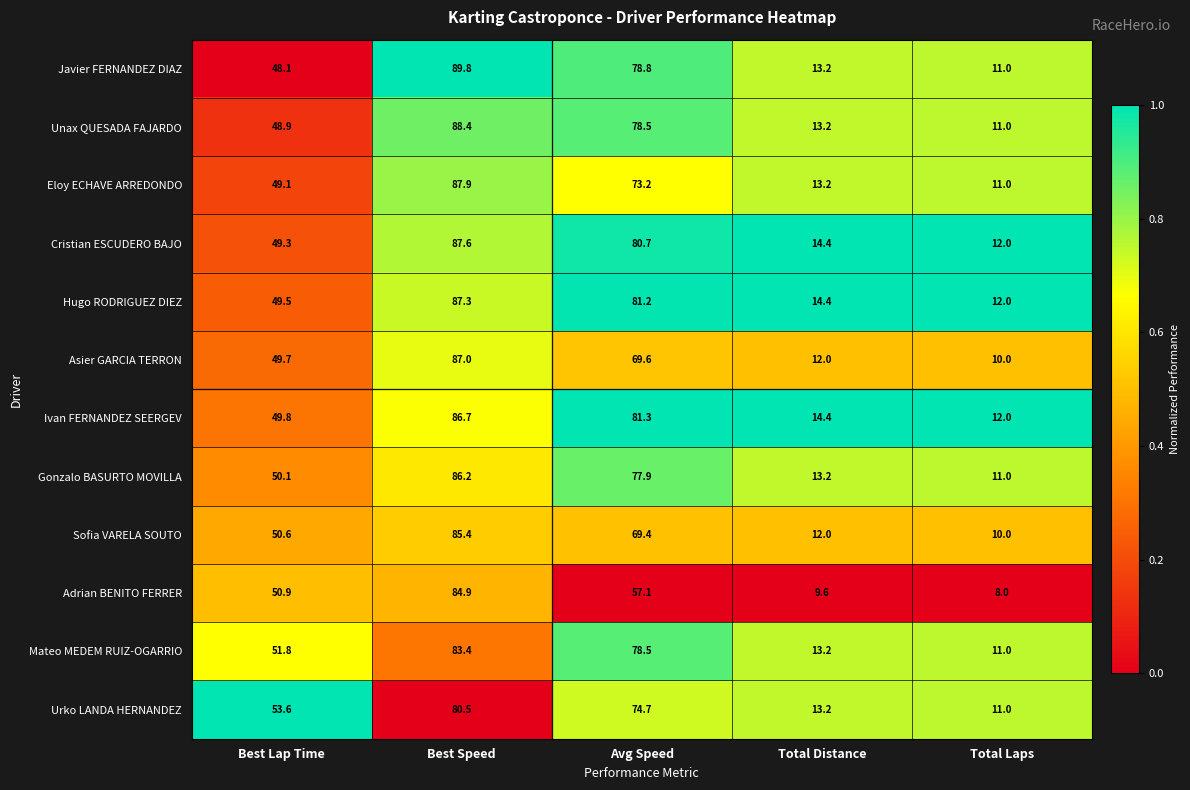

Is it true that Adrian BENITO FERRER equals 126.6 at Best Speed?

False